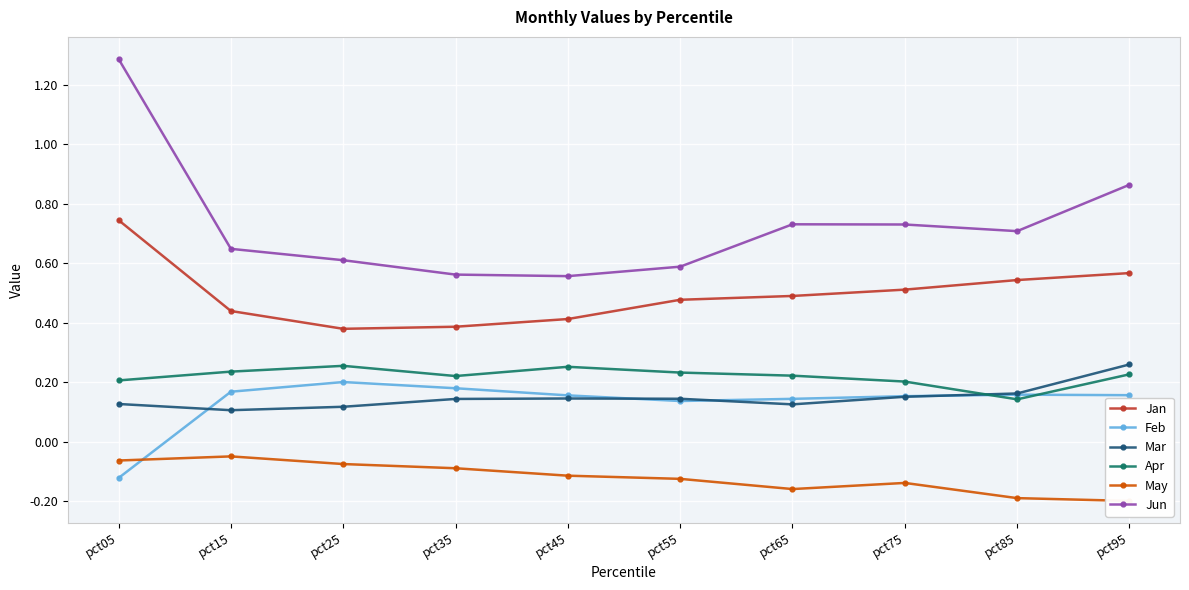

Between pct15 and pct75, which is larger?

pct75